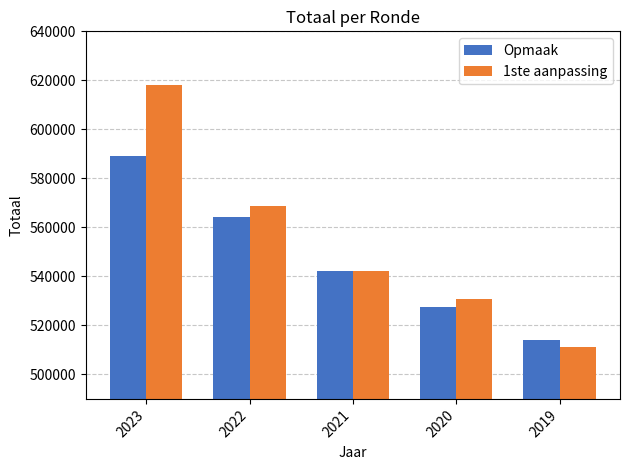

At how many categories does at least one series exceed 545464?

2